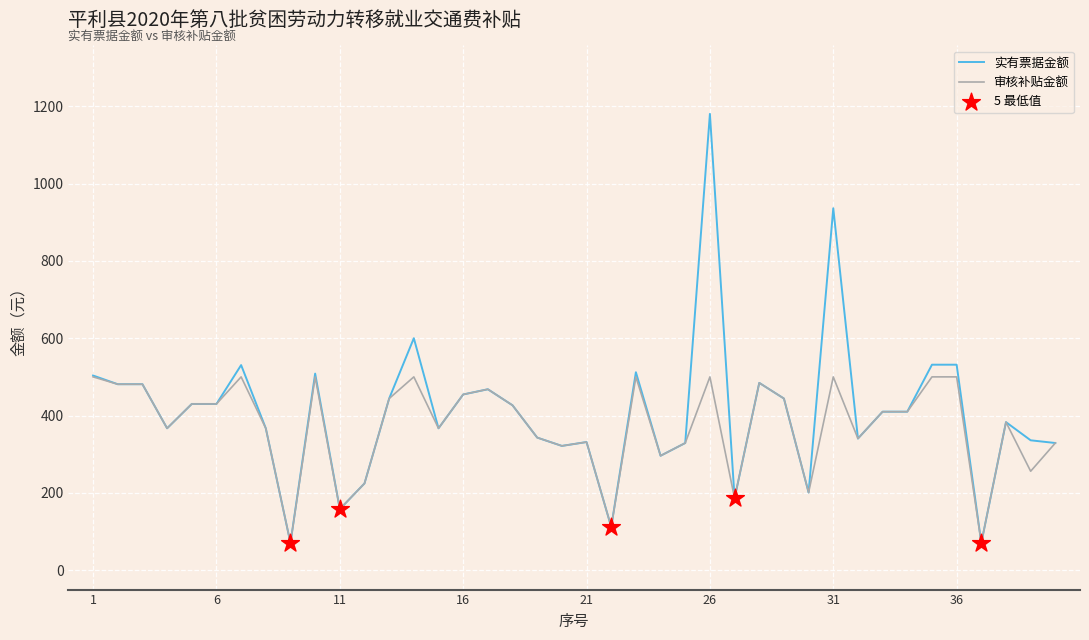

List the series in order of their peak value, highest first.

实有票据金额, 审核补贴金额